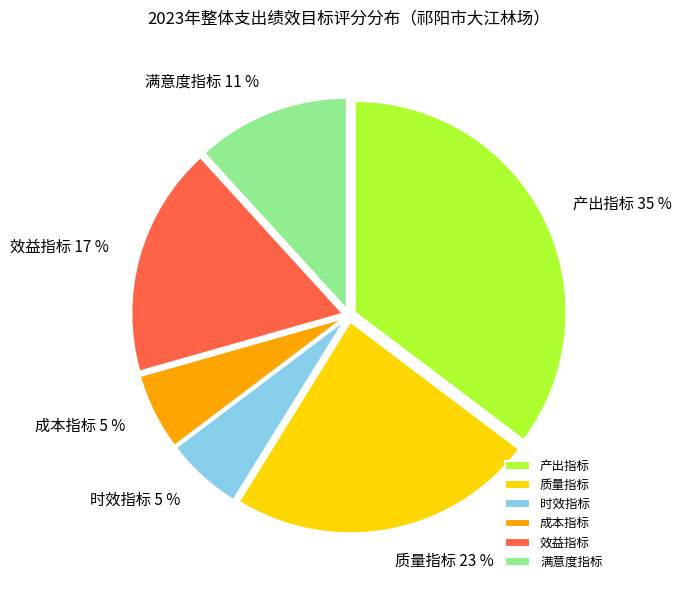

Which category has the biggest portion of the pie?

产出指标